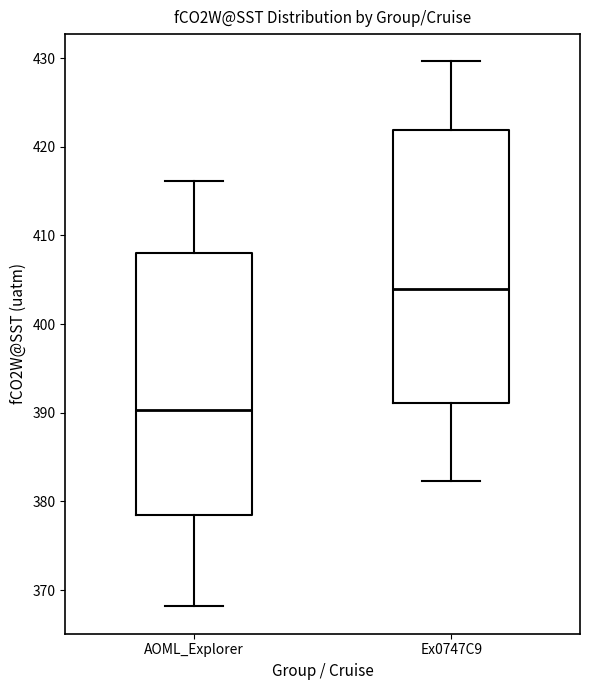

Reading left to right, transcribe this box plot: for each box, give where its median line is, the range the box spans, and where its two whiskers end, as read against the y-axis. The values are not printed on the chart, so give them approximately, as read against the axis.

AOML_Explorer: median 390, box 378 to 408, whiskers 368 to 416
Ex0747C9: median 404, box 391 to 422, whiskers 382 to 430